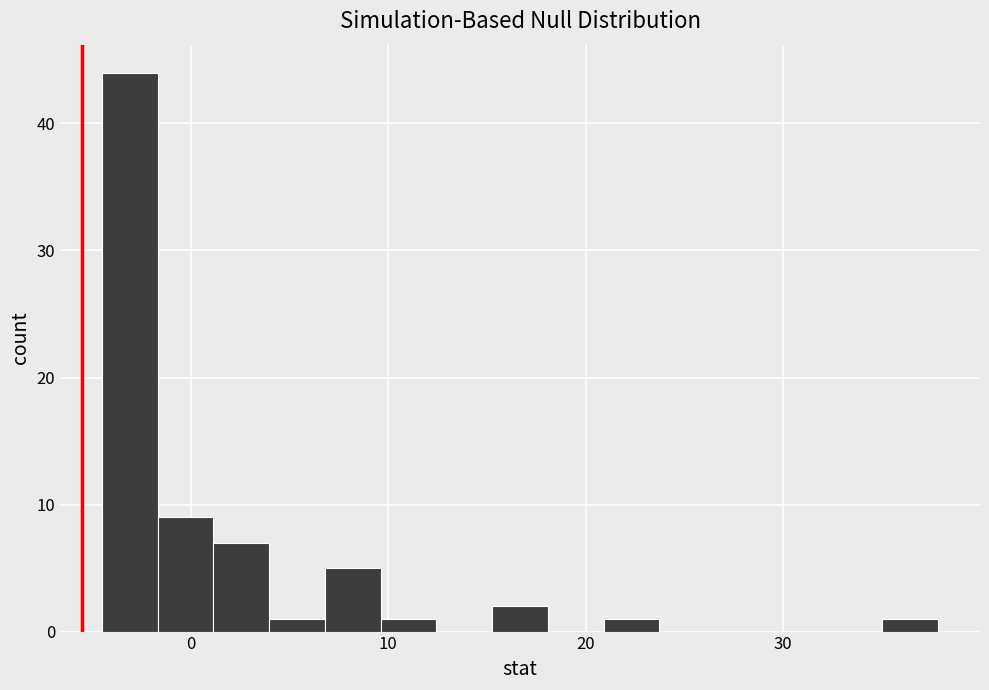

Around what value on the x-axis is the tallest bar? Give the approximate position of its centre, as read against the axis.

-3